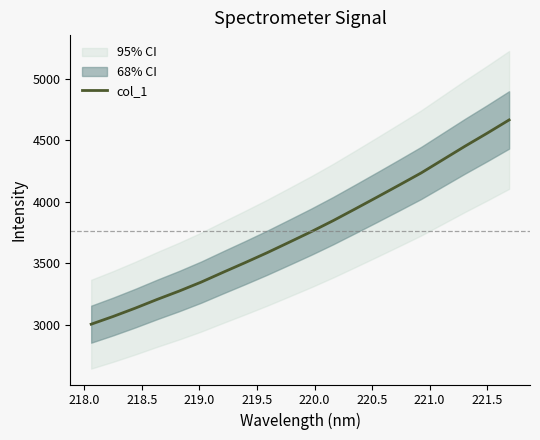

What is the difference between the second highest and second lowest values?

1487.5